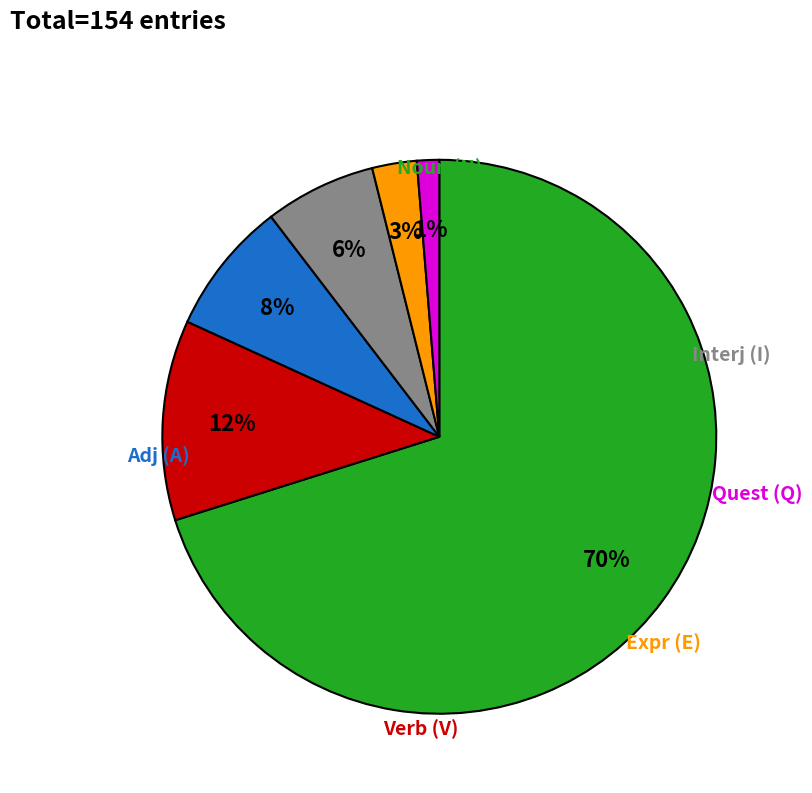

To the nearest percent, what is the average slice percentage?

17%